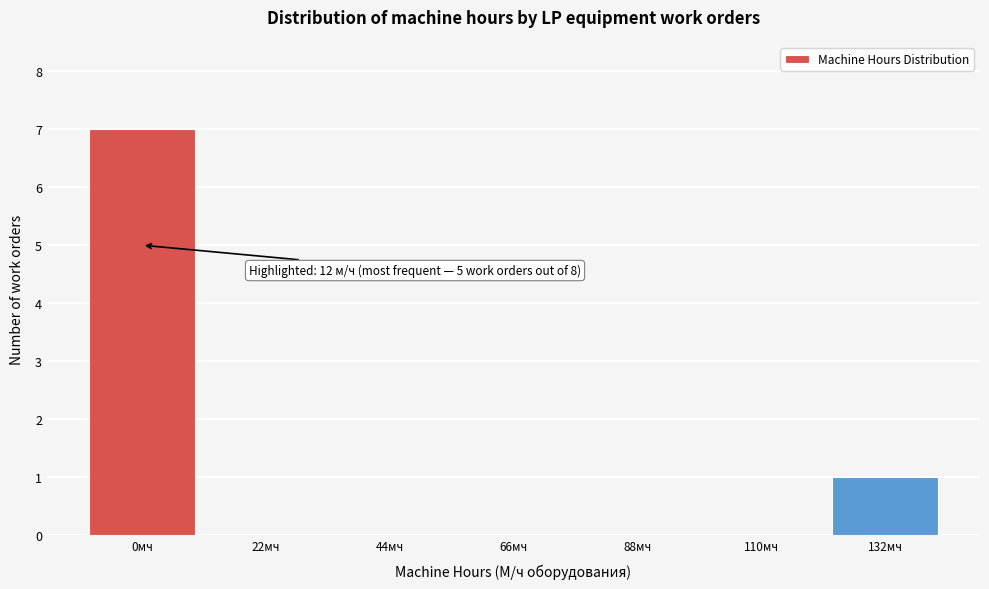

Reading left to right, what are all the values shown in this chart?

0мч=7	22мч=0	44мч=0	66мч=0	88мч=0	110мч=0	132мч=1